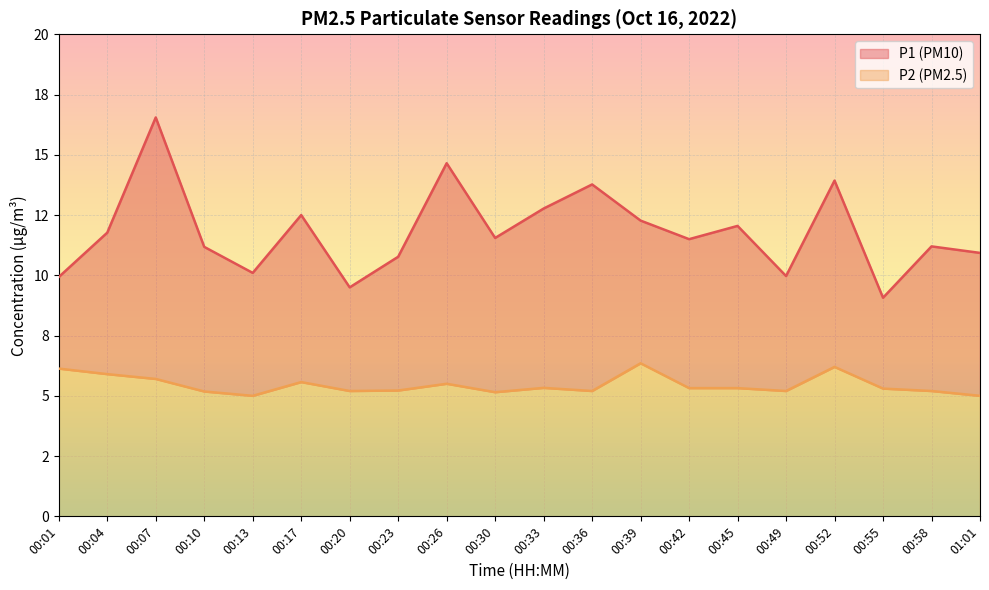

At which category does P2 reach its first local peak?

00:17